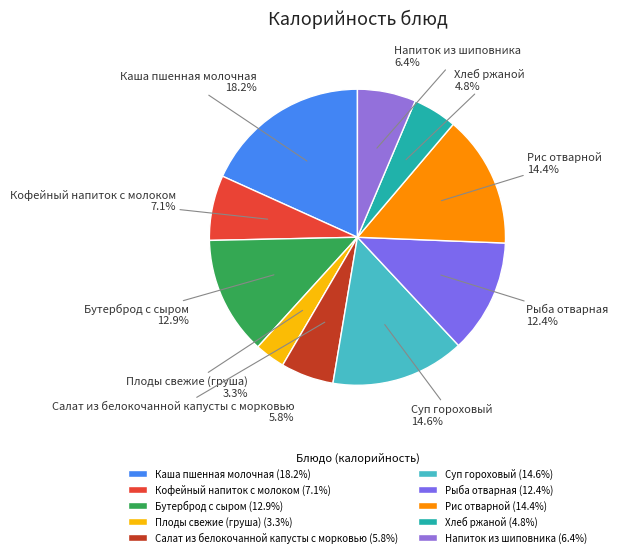

Count the number of slices in the pie.

10